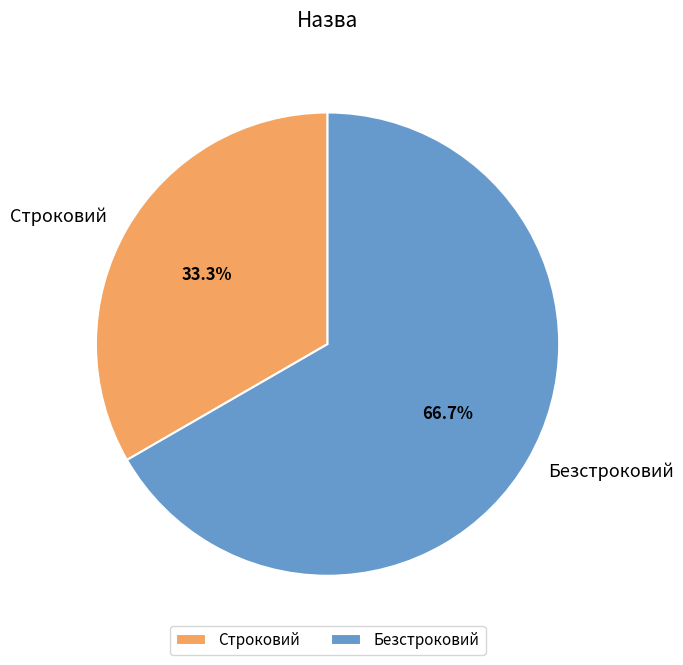

How many slices are in this pie chart?

2